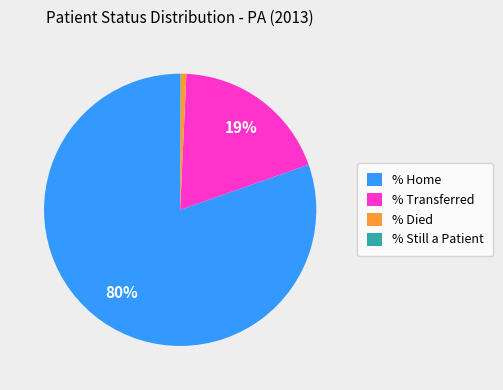

What is the largest slice in the pie chart?

% Home